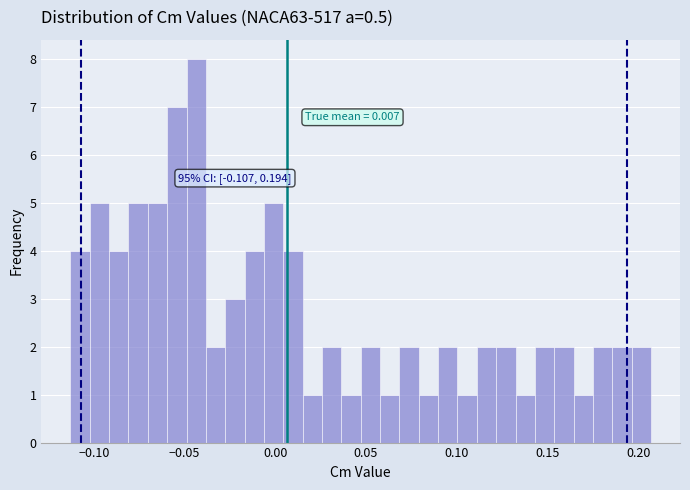

Read against the x-axis, roughly where is the centre of the tallest bar?

-0.045